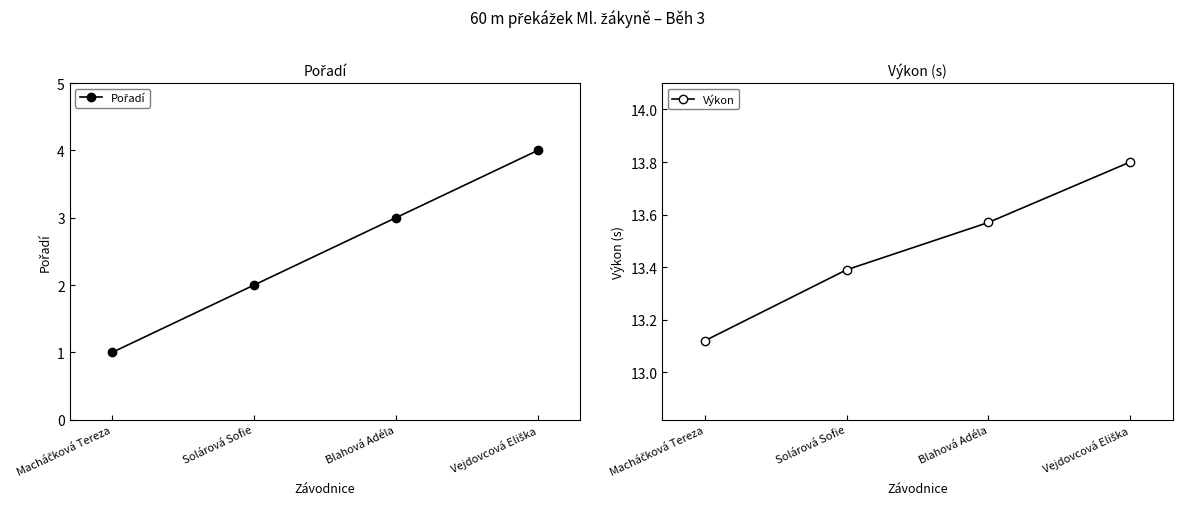

Is it true that Pořadí equals 1.0 at Macháčková Tereza?

True